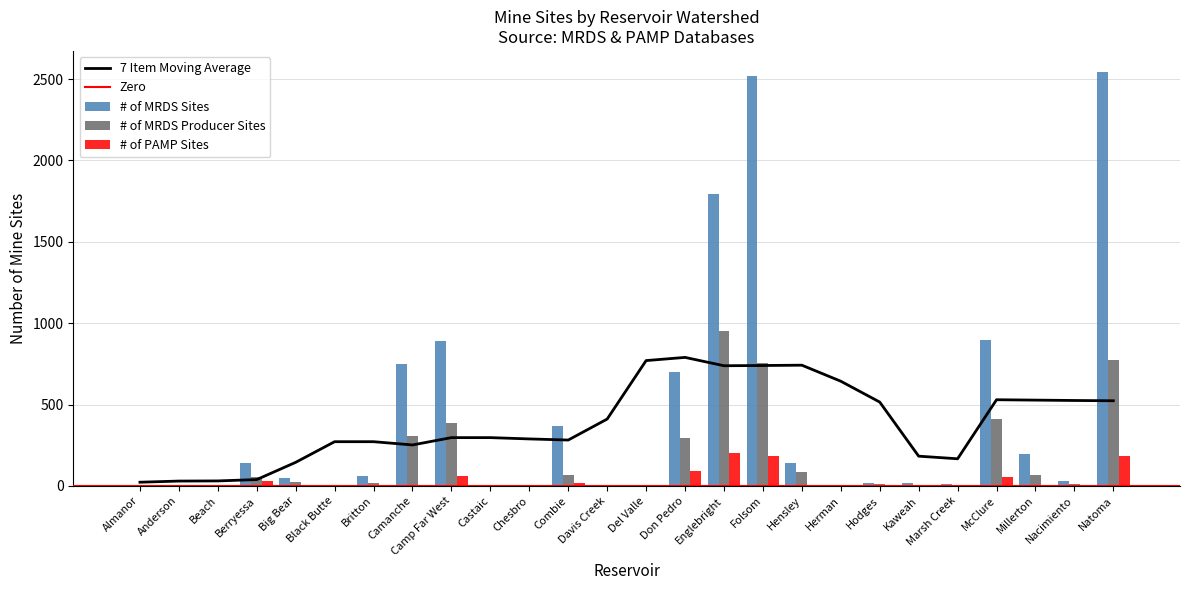

Where is # of PAMP Sites nearest to the value 101?

Don Pedro